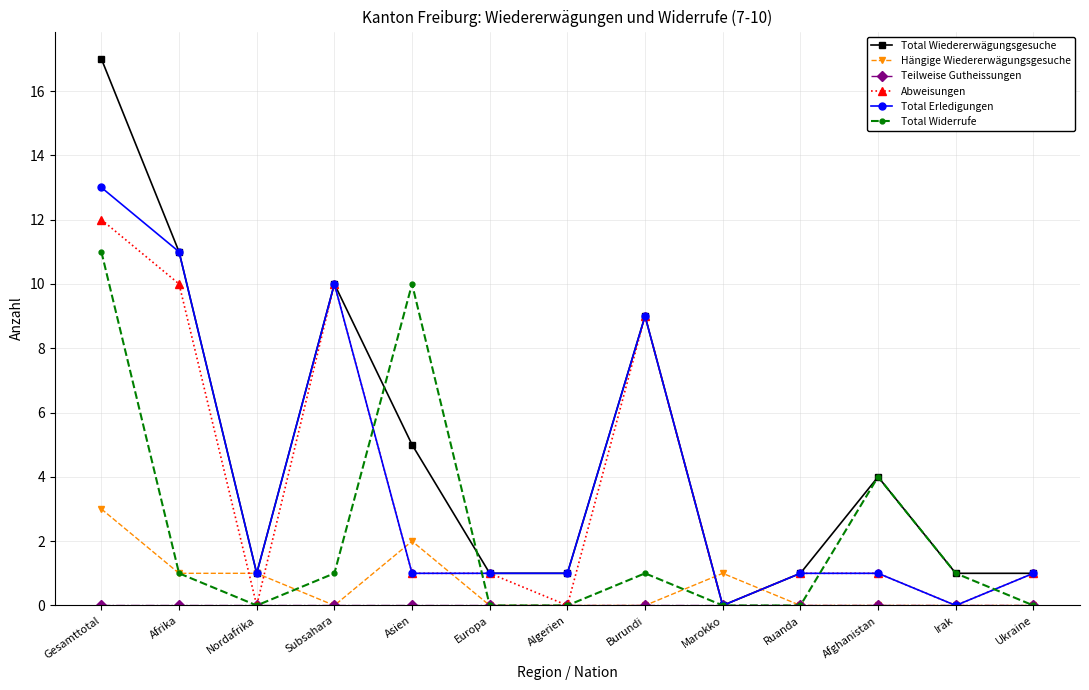

Which series has the largest range (max minus min)?

Total Wiedererwägungsgesuche